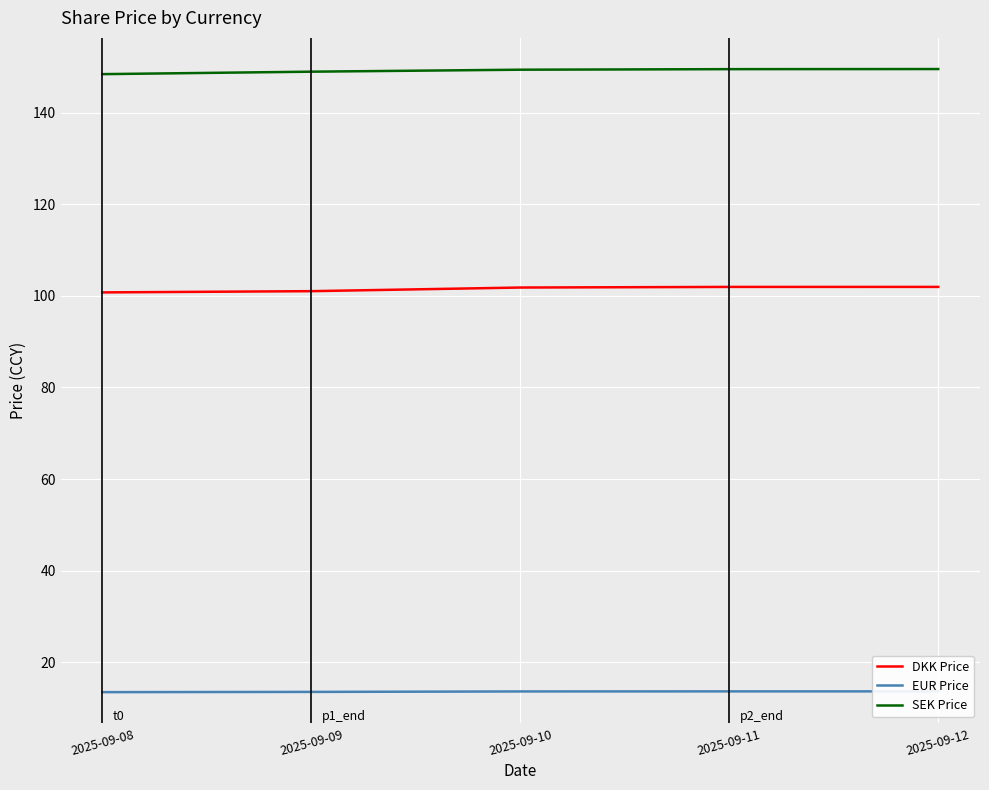

What value does the EUR Price series have at 2025-09-08?

13.5